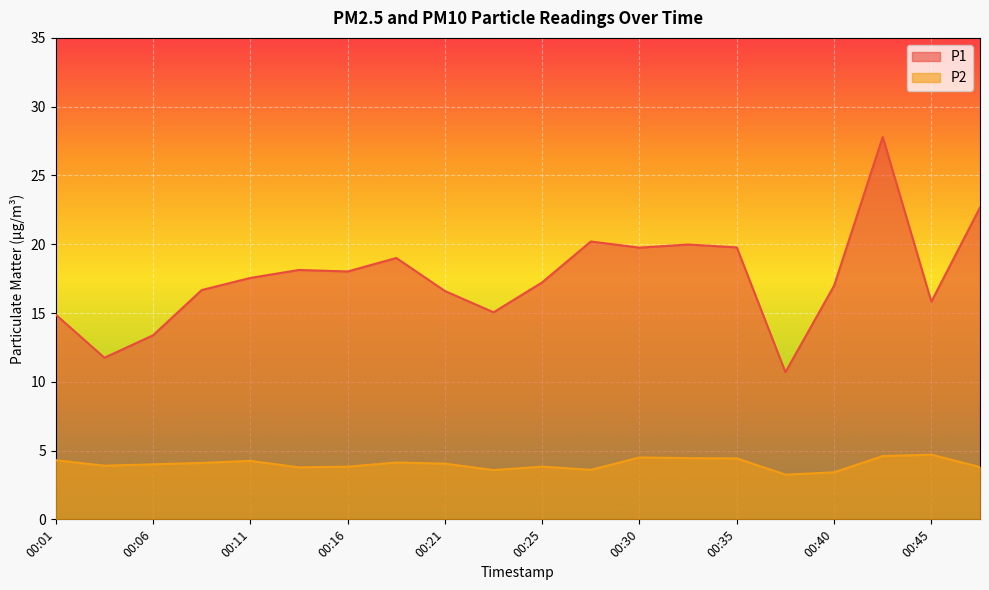

How many interior local valleys does the P2 series have?

5